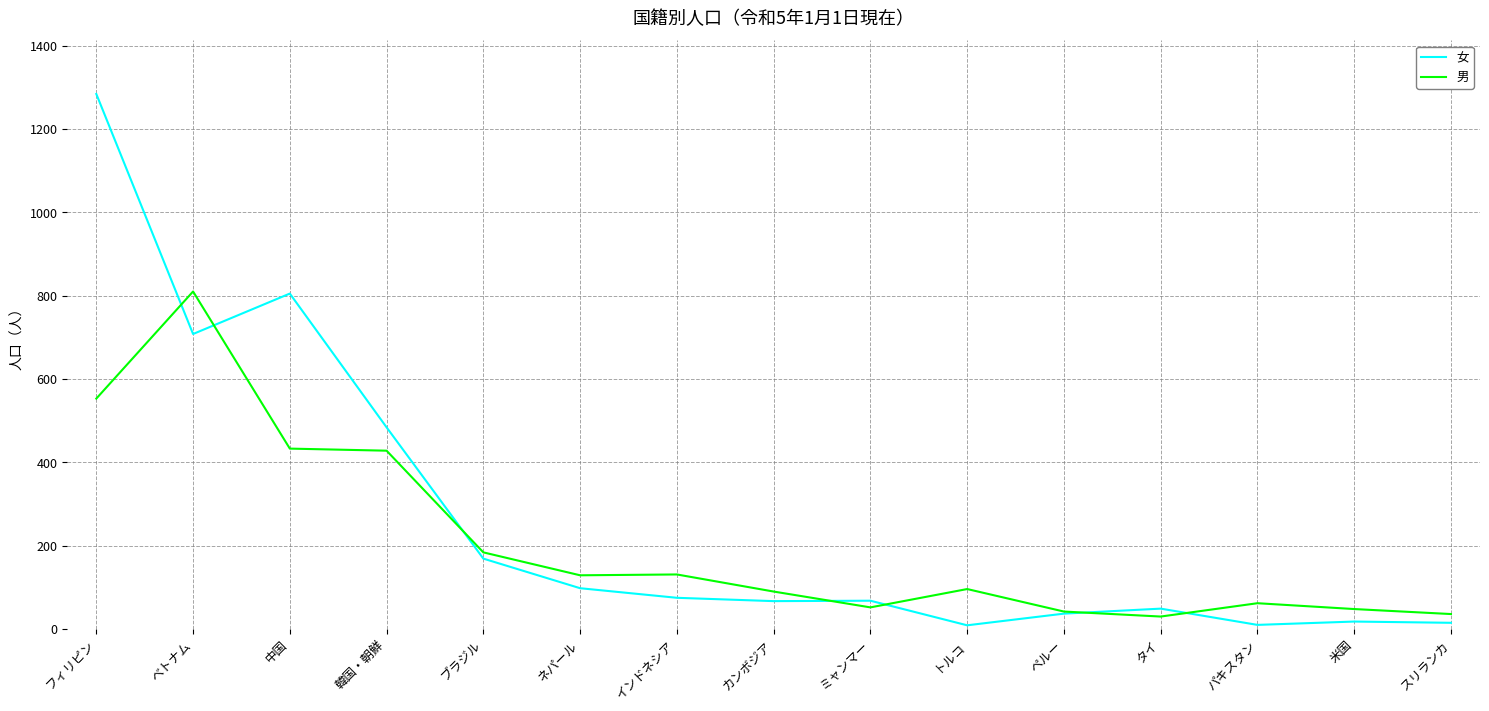

Read the 女 value at フィリピン, to the nearest 10.

1280